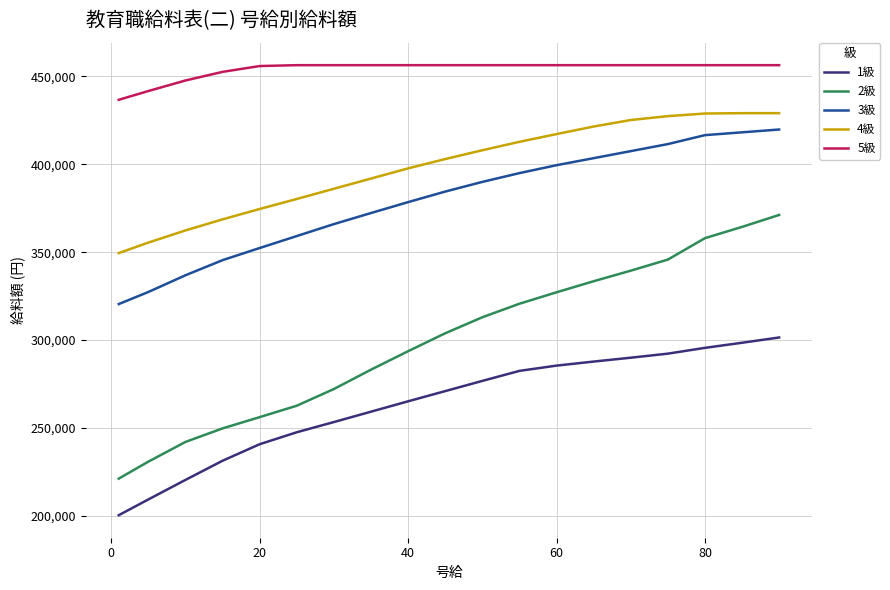

Which series has the largest range (max minus min)?

2級